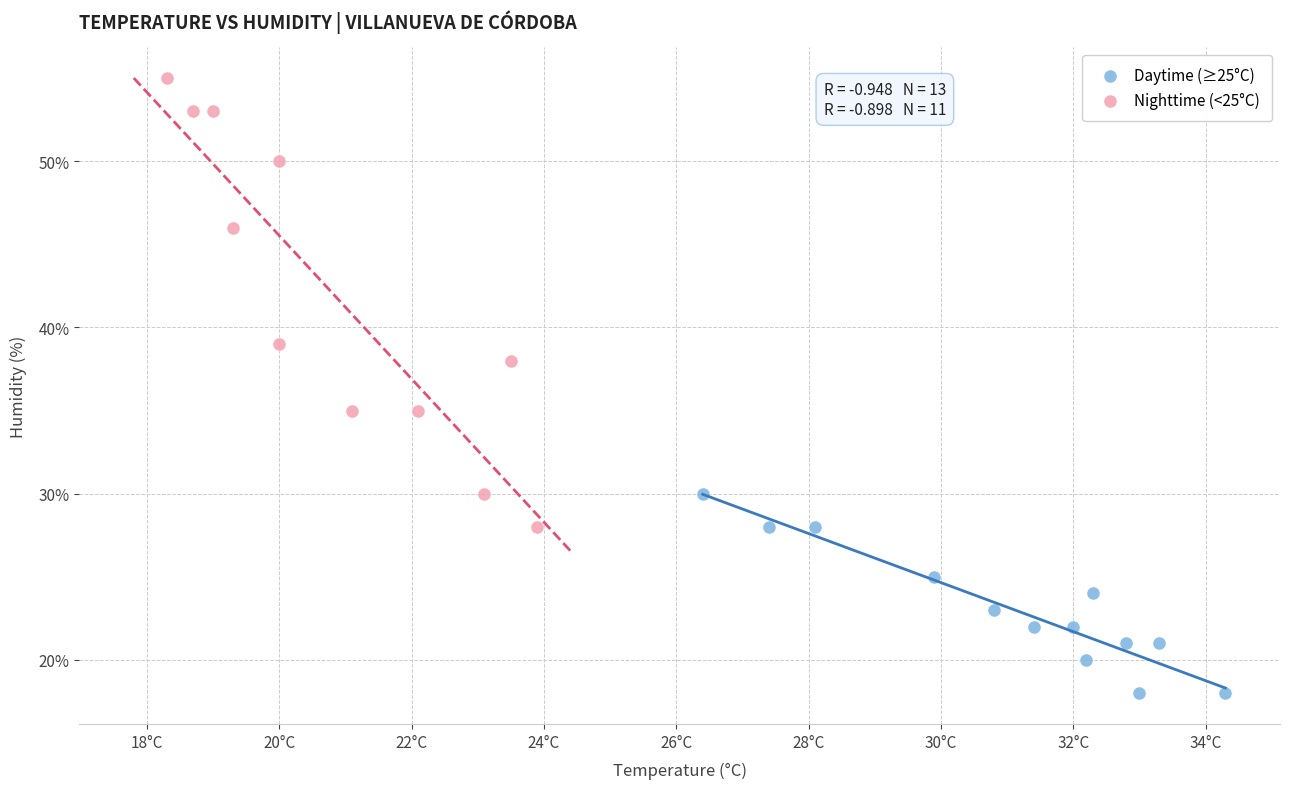

Which series reaches the minimum Y coordinate?

Daytime (≥25°C)